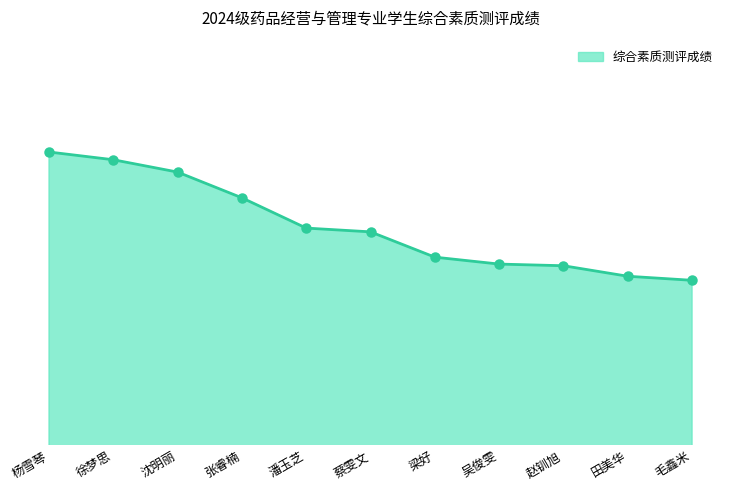

Approximately how many times larger is the value at 张睿楠 compared to 徐梦思?

1.0